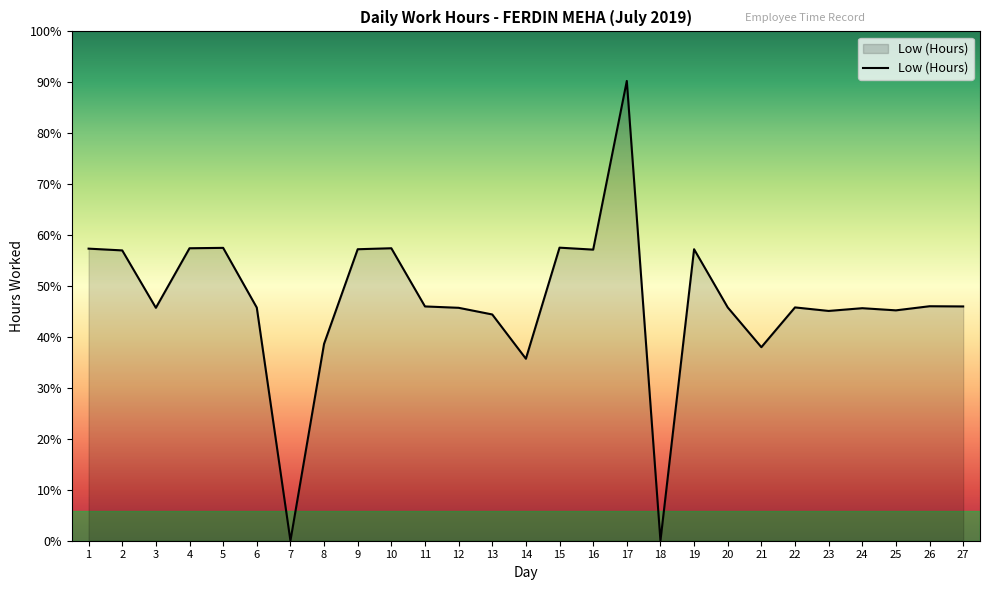

Reading right to left, what are all the values shown in this chart?

27=12.0	26=12.0	25=11.8	24=11.9	23=11.7	22=11.9	21=9.9	20=11.9	19=14.9	18=0.0	17=23.5	16=14.9	15=15.0	14=9.3	13=11.6	12=11.9	11=12.0	10=14.9	9=14.9	8=10.1	7=0.0	6=11.9	5=14.9	4=14.9	3=11.9	2=14.8	1=14.9